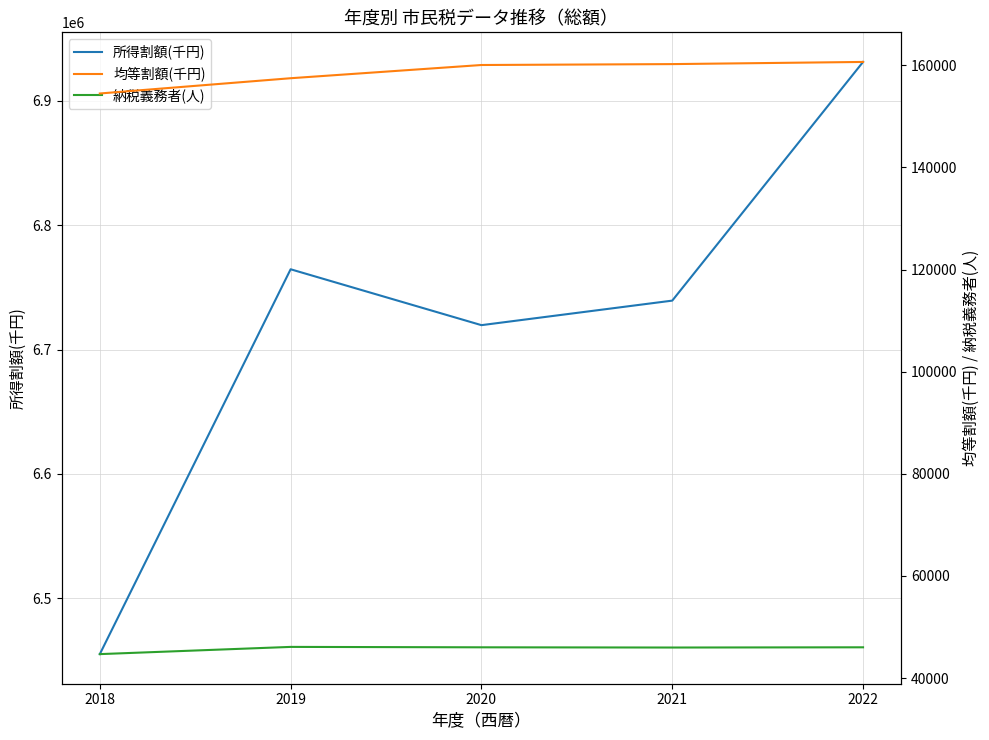

Does the chart display data point markers on the line(s)?

No